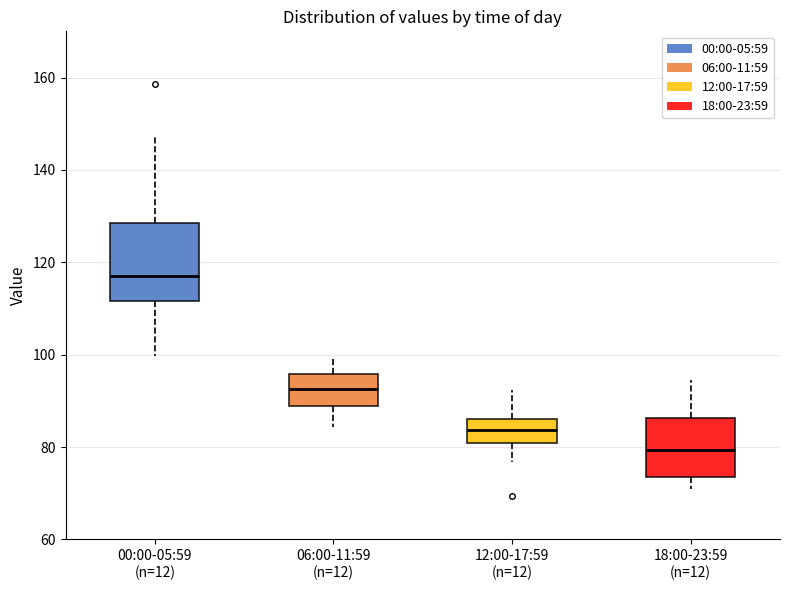

Reading left to right, transcribe this box plot: for each box, give where its median line is, the range the box spans, and where its two whiskers end, as read against the y-axis. The values are not printed on the chart, so give them approximately, as read against the axis.

00:00-05:59 (n=12): median 118, box 112 to 128, whiskers 100 to 148
06:00-11:59 (n=12): median 92, box 88 to 96, whiskers 84 to 100
12:00-17:59 (n=12): median 84, box 80 to 86, whiskers 76 to 92
18:00-23:59 (n=12): median 80, box 74 to 86, whiskers 70 to 94